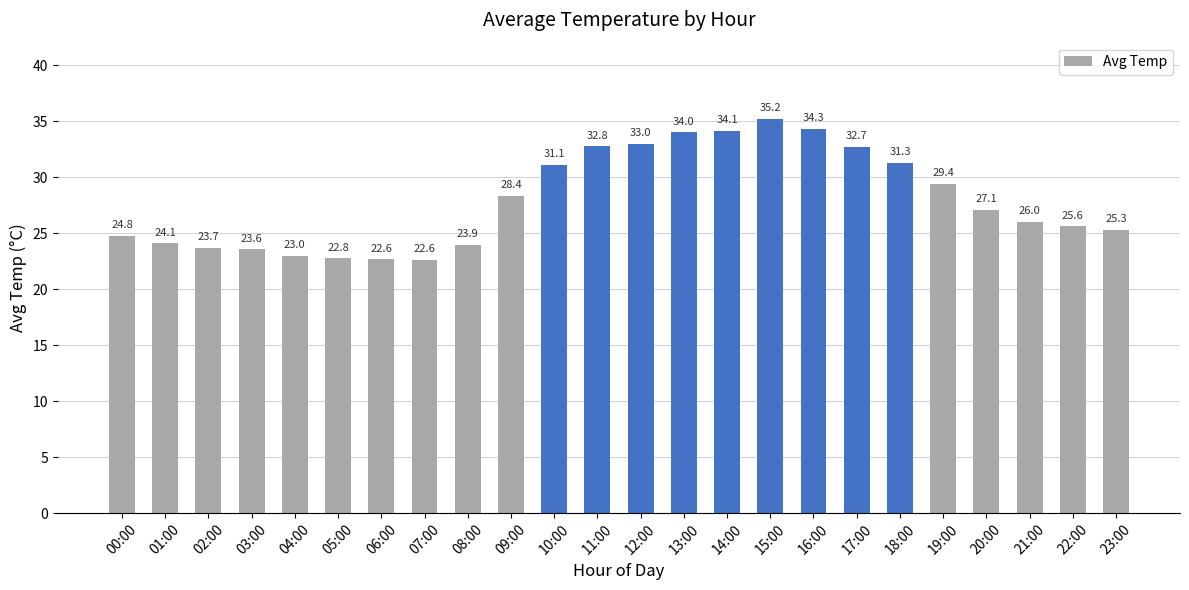

What is the difference between the values at 20:00 and 22:00?

1.5